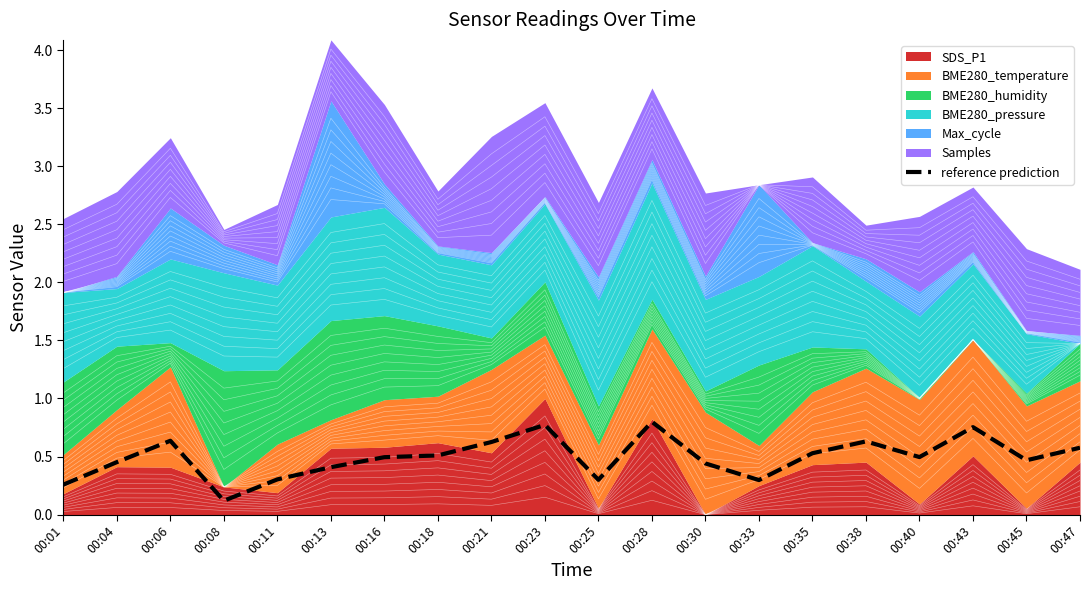

The chart shows a value of 0.7 at 00:30. True or false?

False